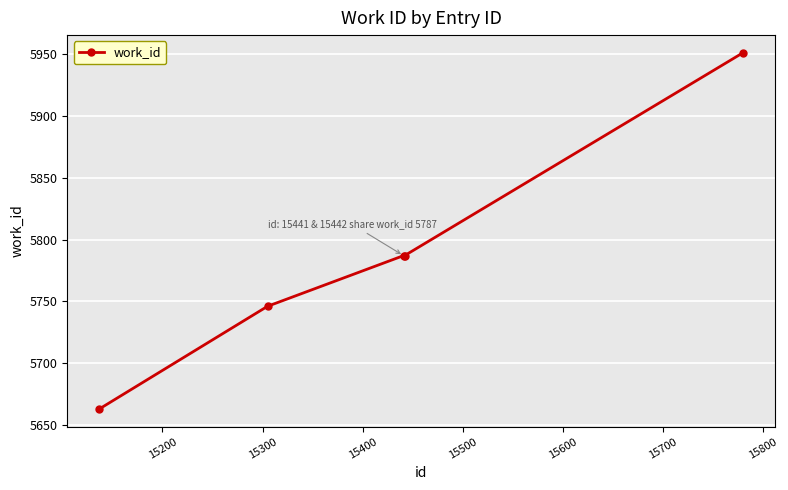

What is the greatest value displayed?

5951